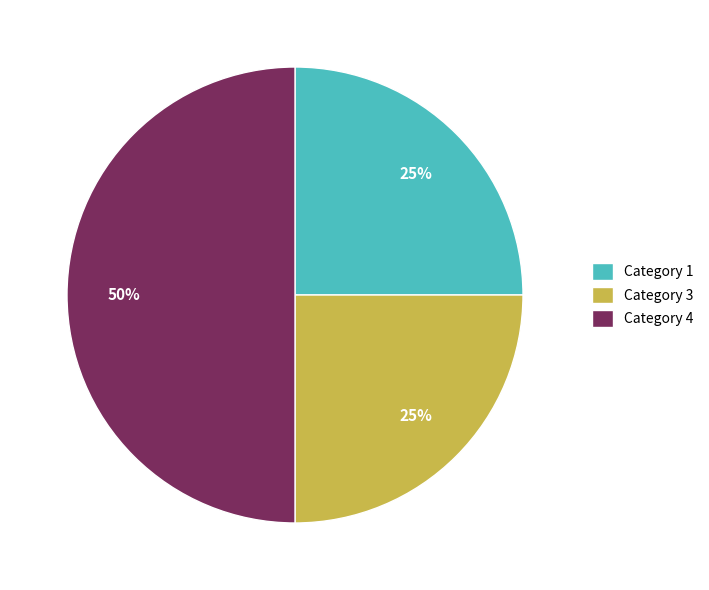

How many segments does this pie chart have?

3